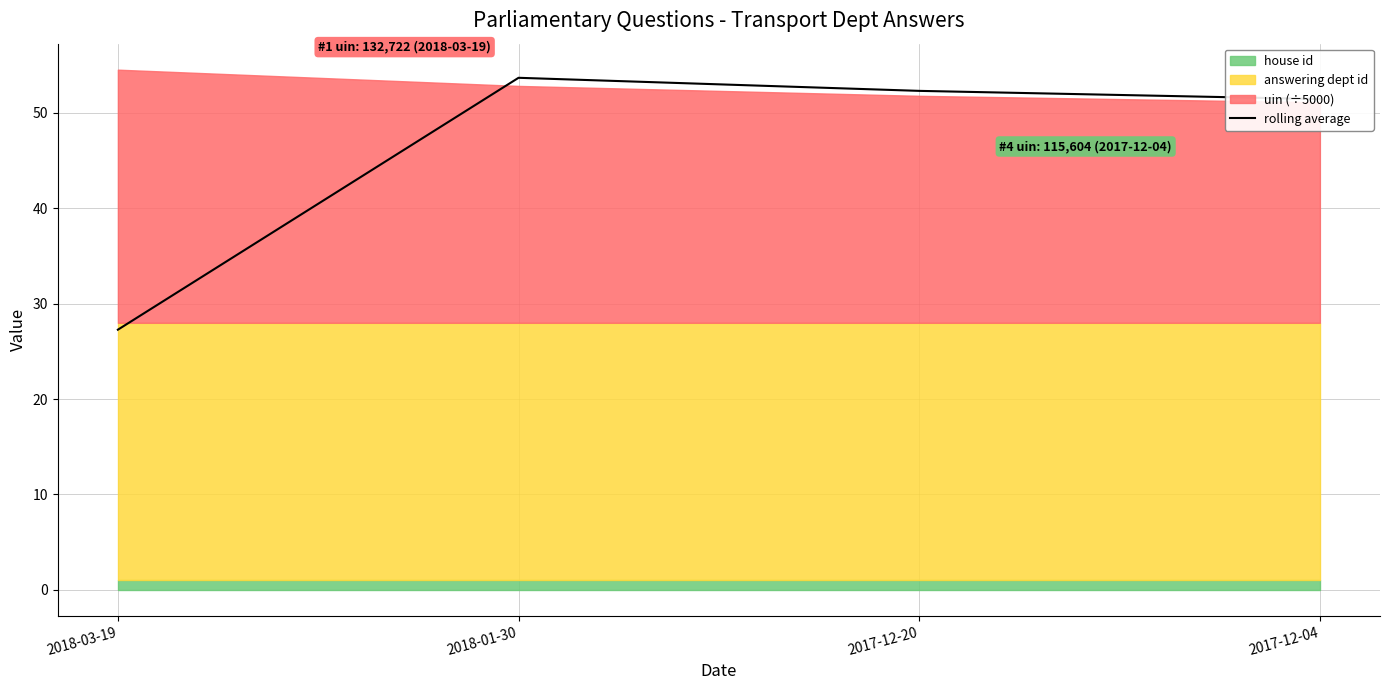

List the labels in order of value, smallest first.

2018-03-19, 2017-12-04, 2017-12-20, 2018-01-30